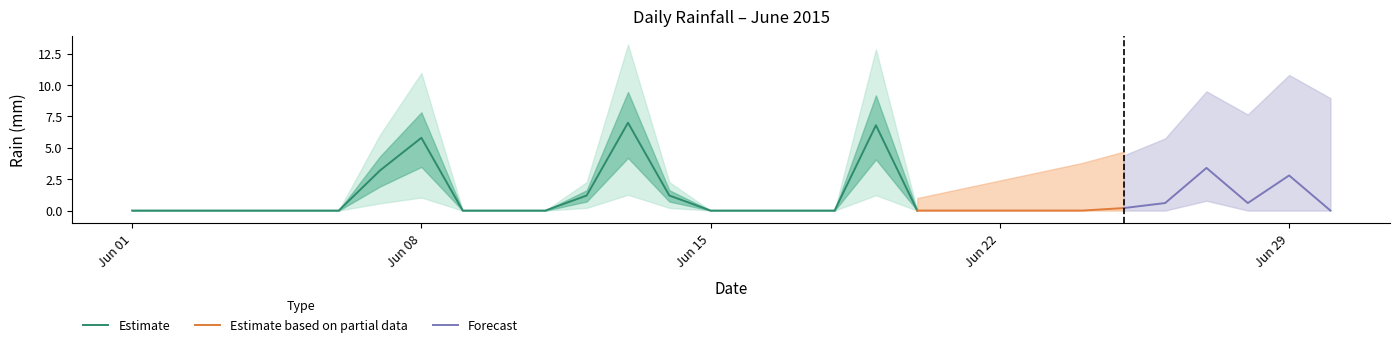

The value at 2015-06-15 is 2.9. True or false?

False